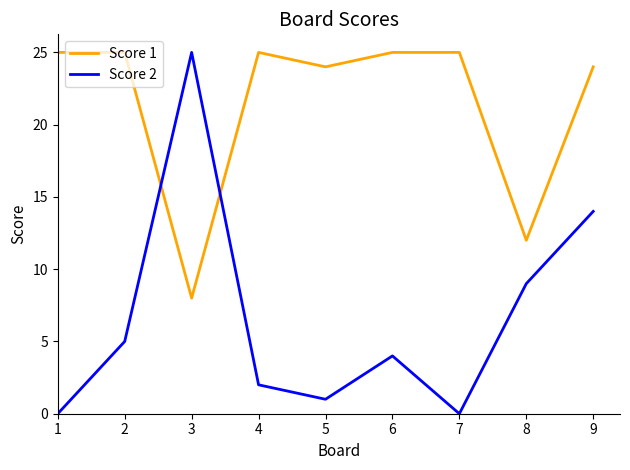

Which series has the largest range (max minus min)?

Score 2